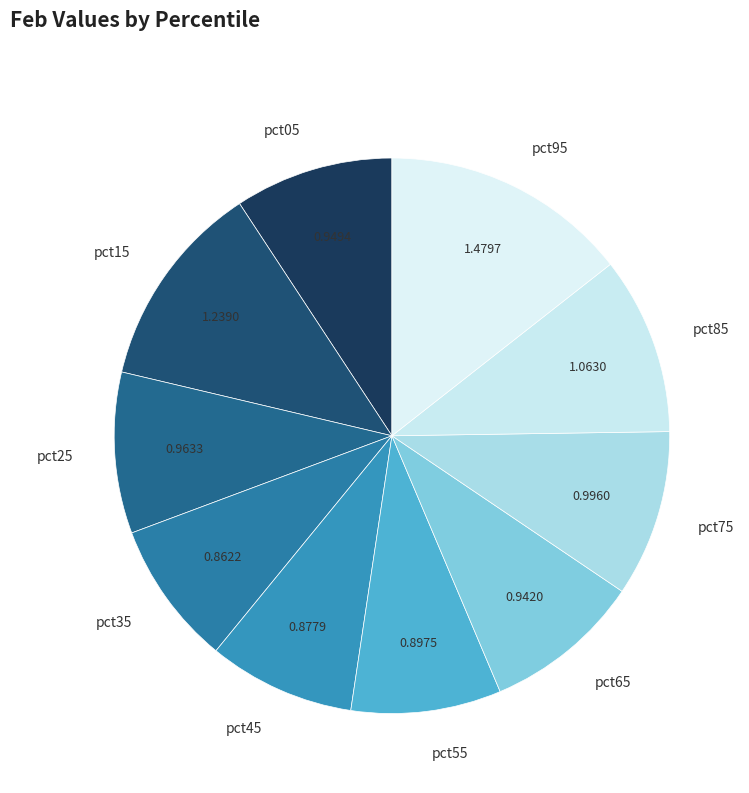

True or false: pct05 accounts for 18% of the total.

False